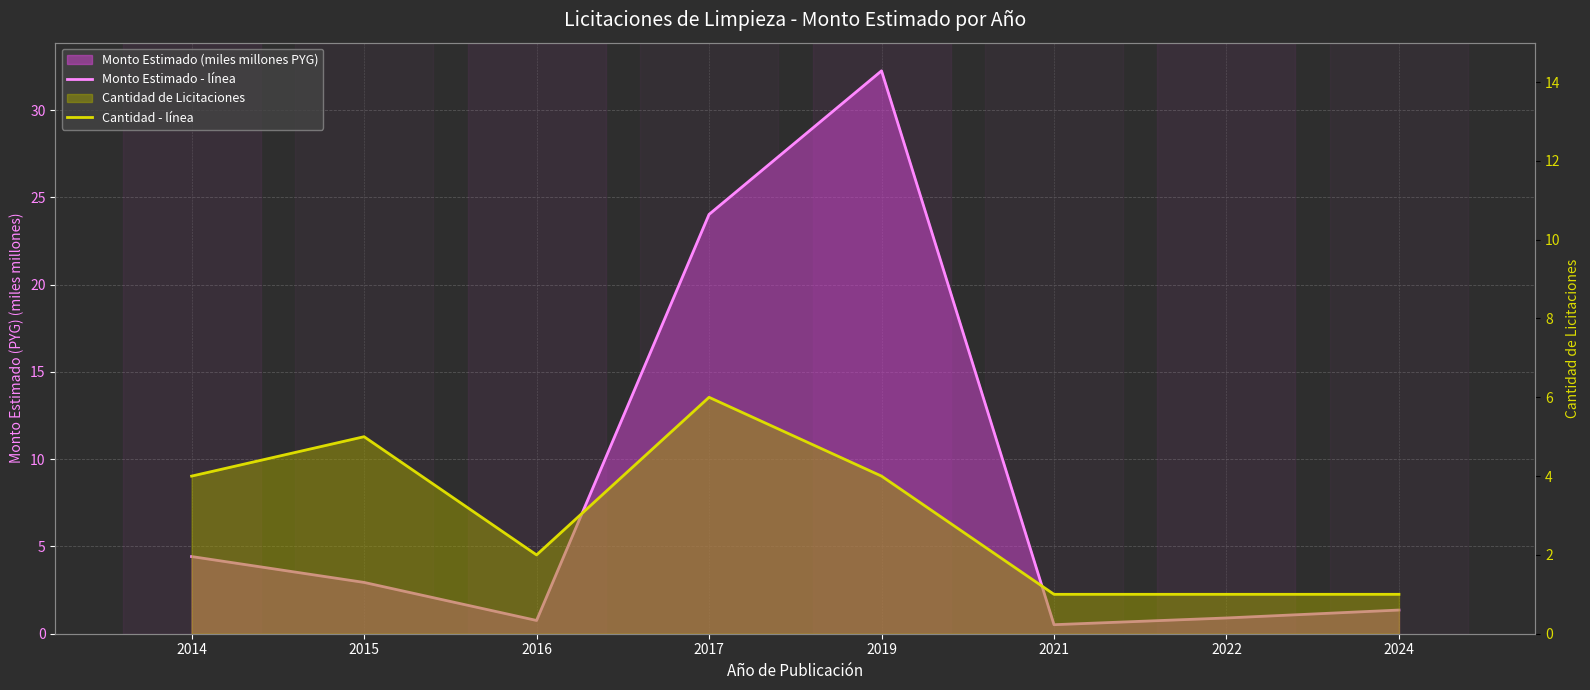

Which category has the highest value in the Monto Estimado - línea series?

2019